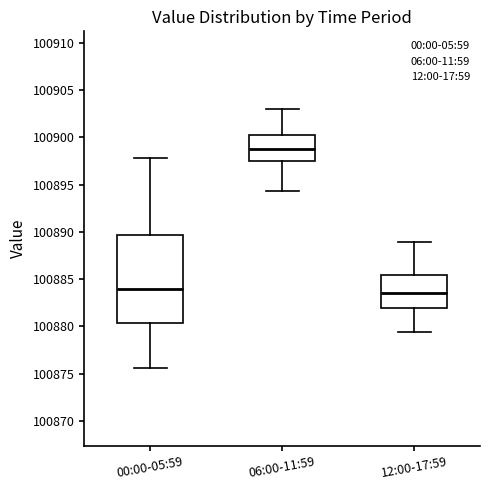

Which box is the tallest, from its lower edge to its upper edge?

00:00-05:59